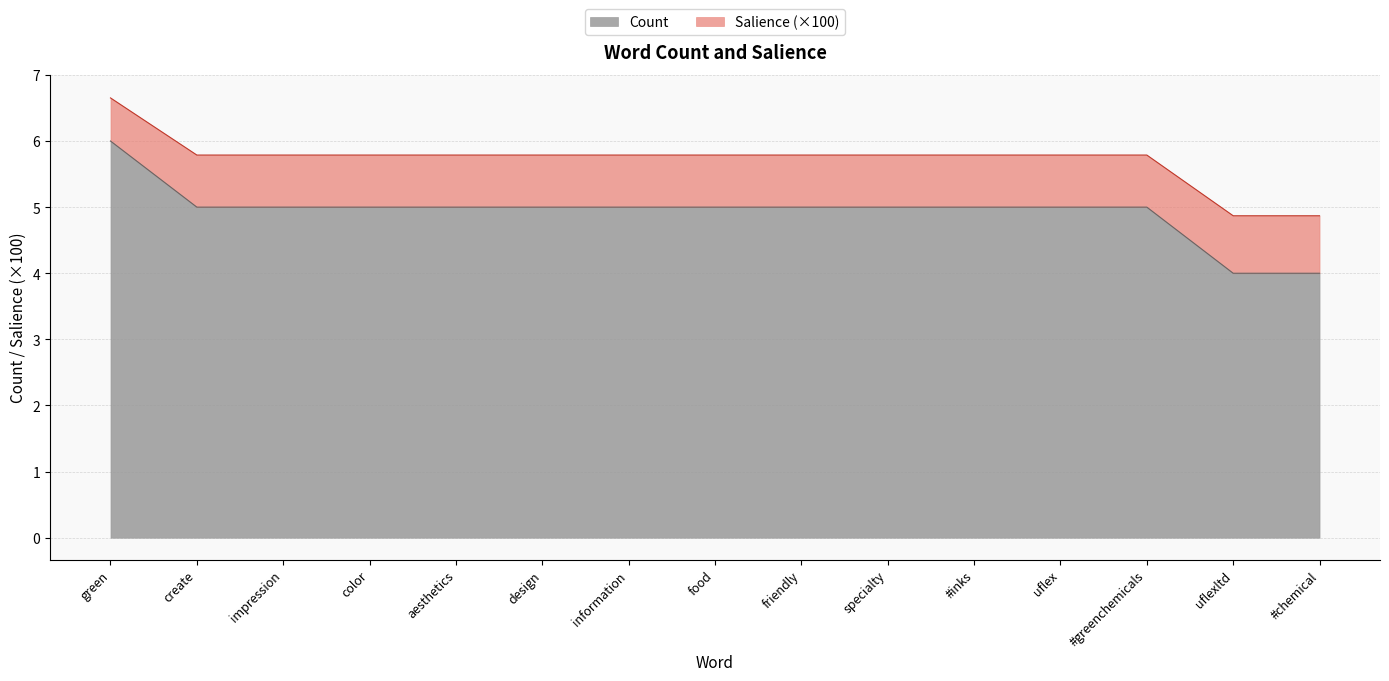

Where does the data first go above 5?

green